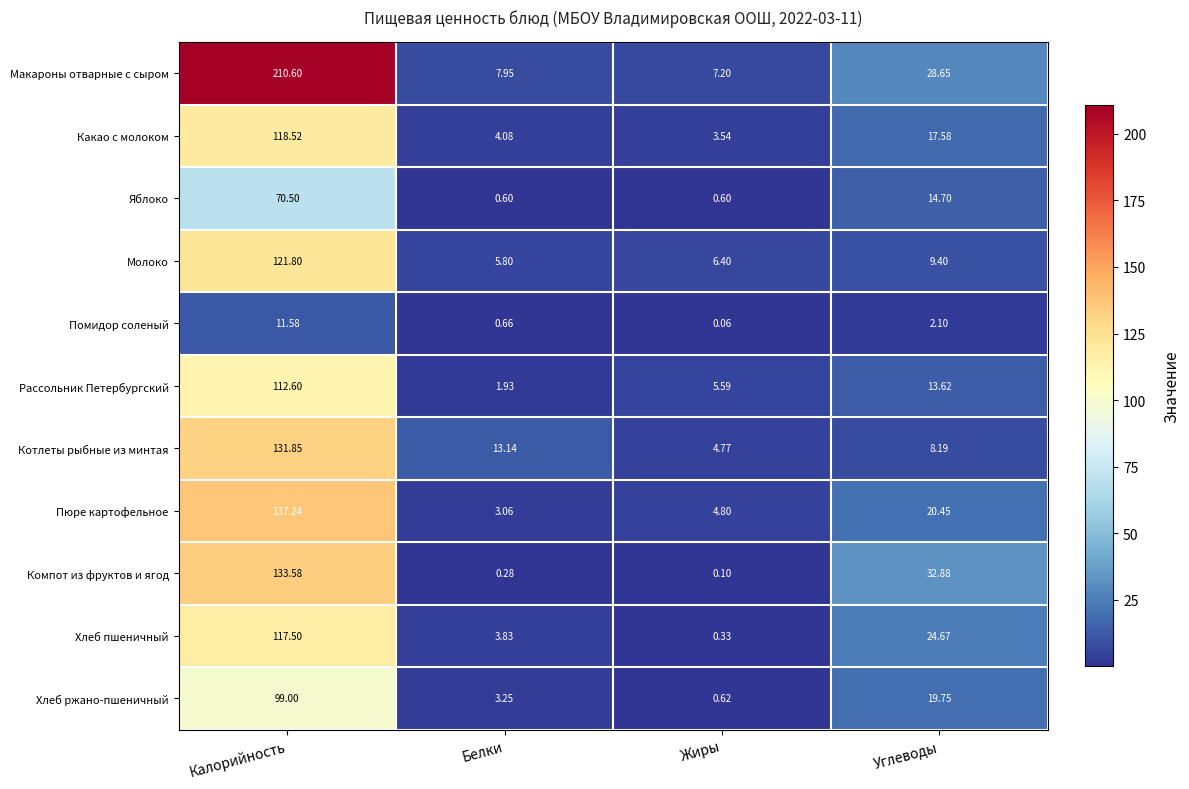

What is the spread (max minus min) of values at Жиры?

7.1